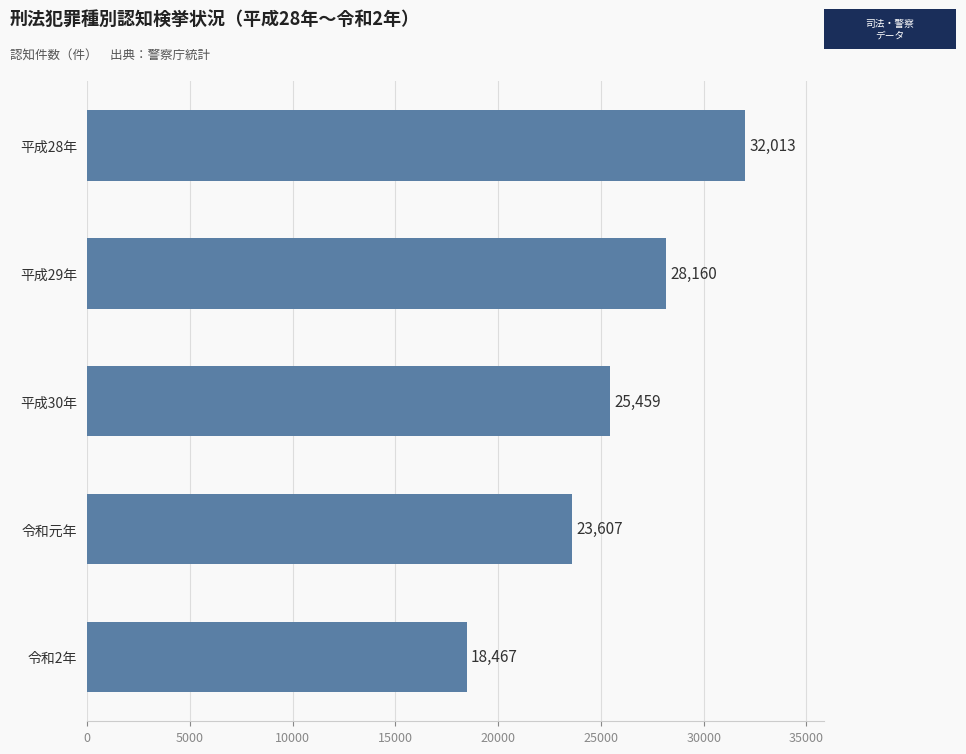

What is the average value?

25541